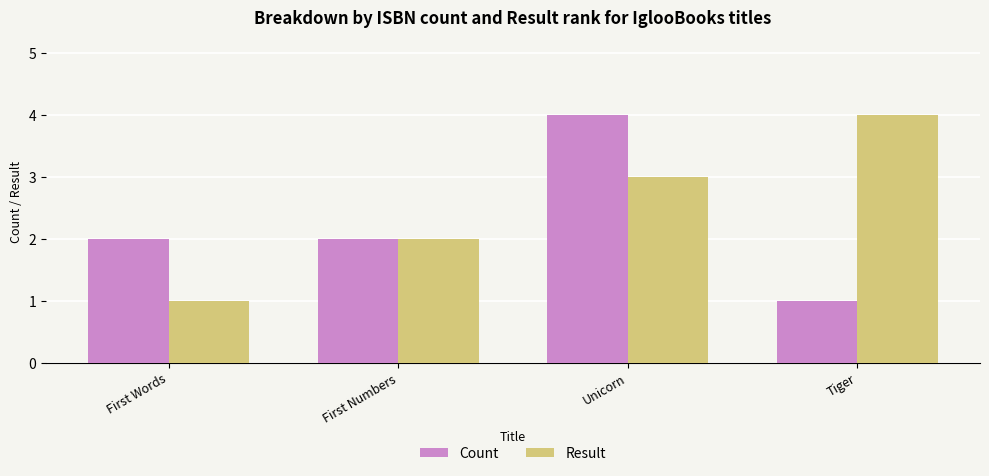

Which category has the highest value in the Result series?

Tiger